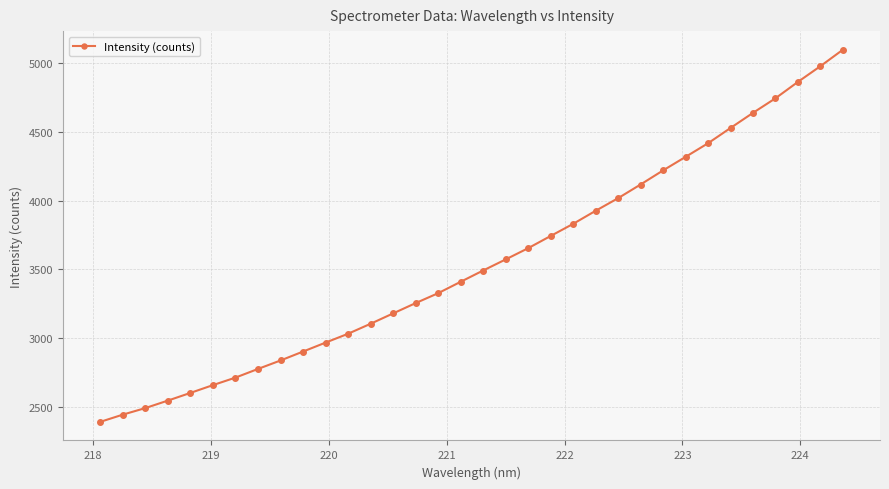

What is the minimum value shown in the chart?

2391.1